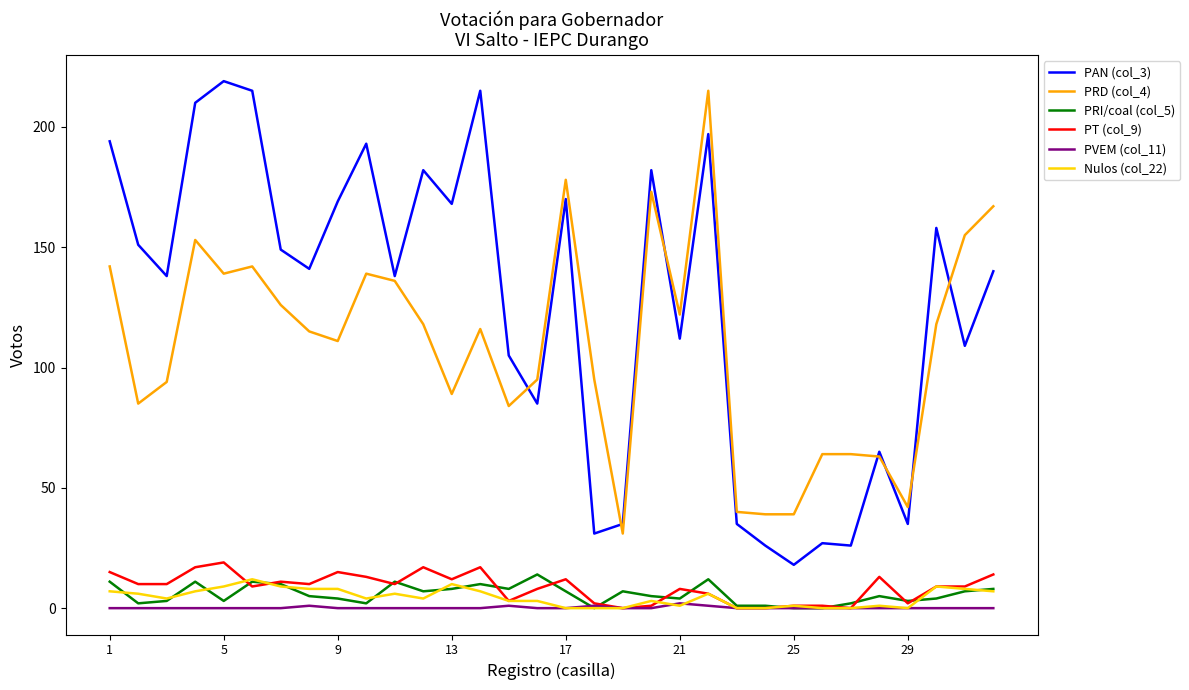

Which series has the largest total across all categories?

PAN (col_3)